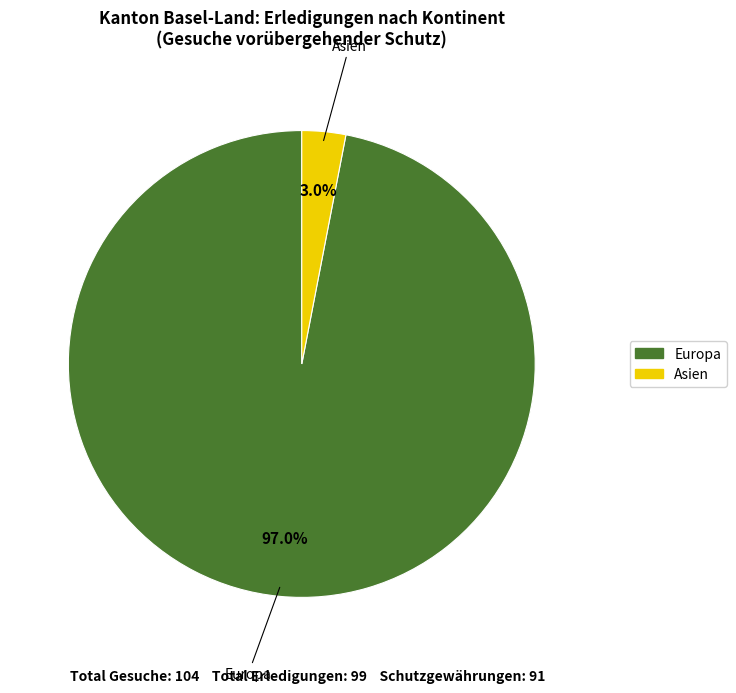

Does any single category account for the majority?

Yes